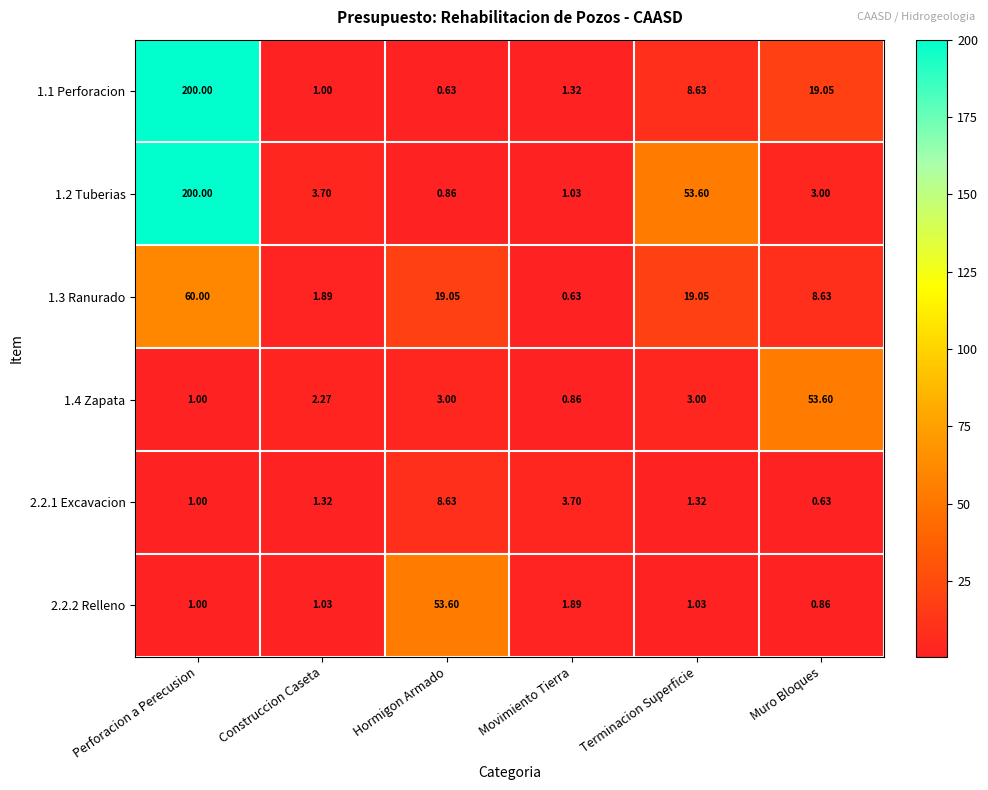

What is the total value across all series at Terminacion Superficie?

86.6